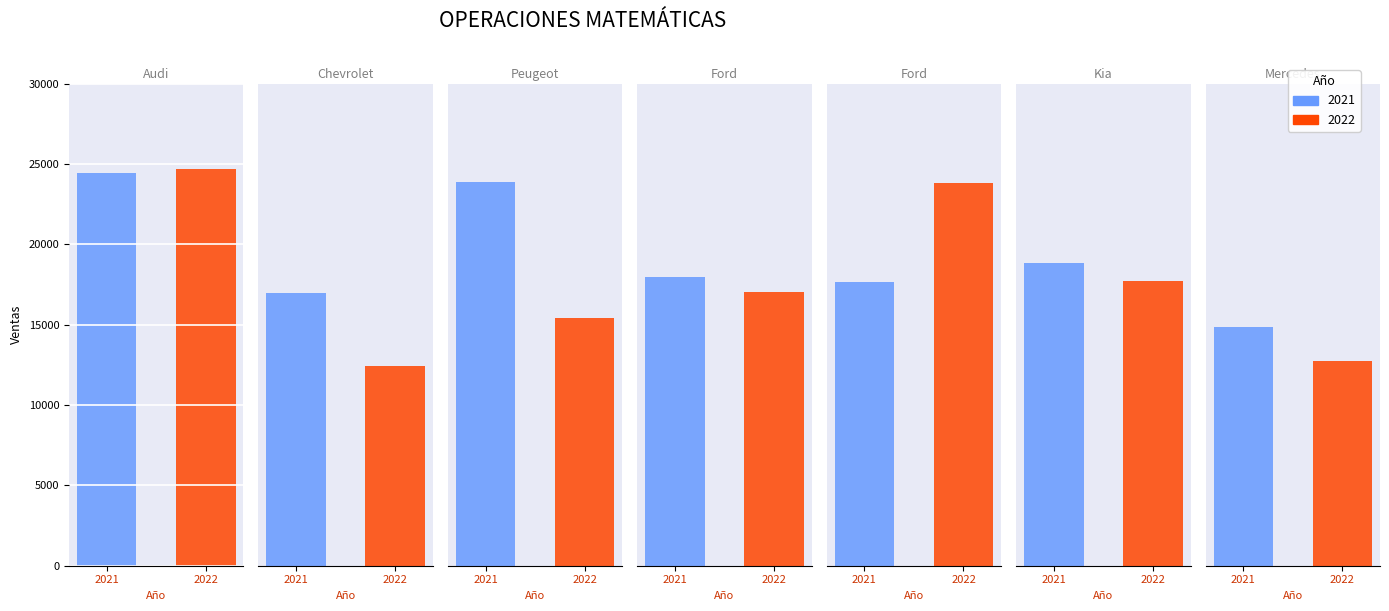

Is it true that 2022 equals 10475 at Kia?

False